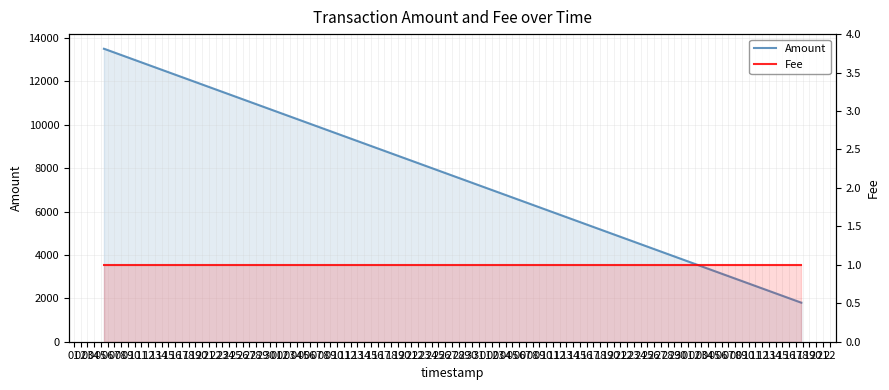

Between 01 and 04, which is larger?

01